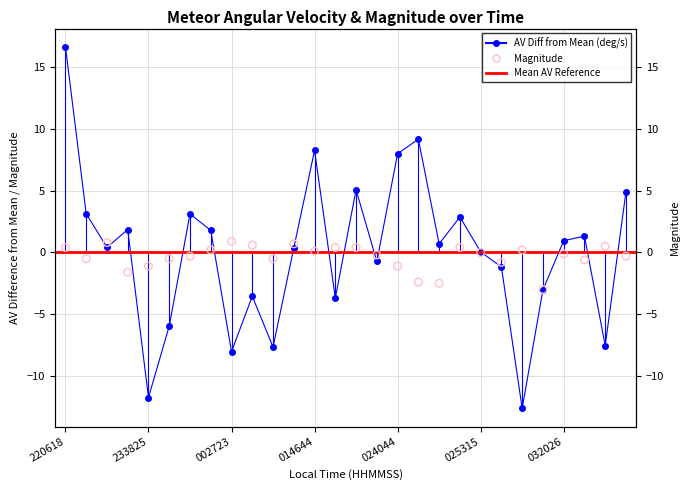

At how many categories does at least one series exceed 8?

3